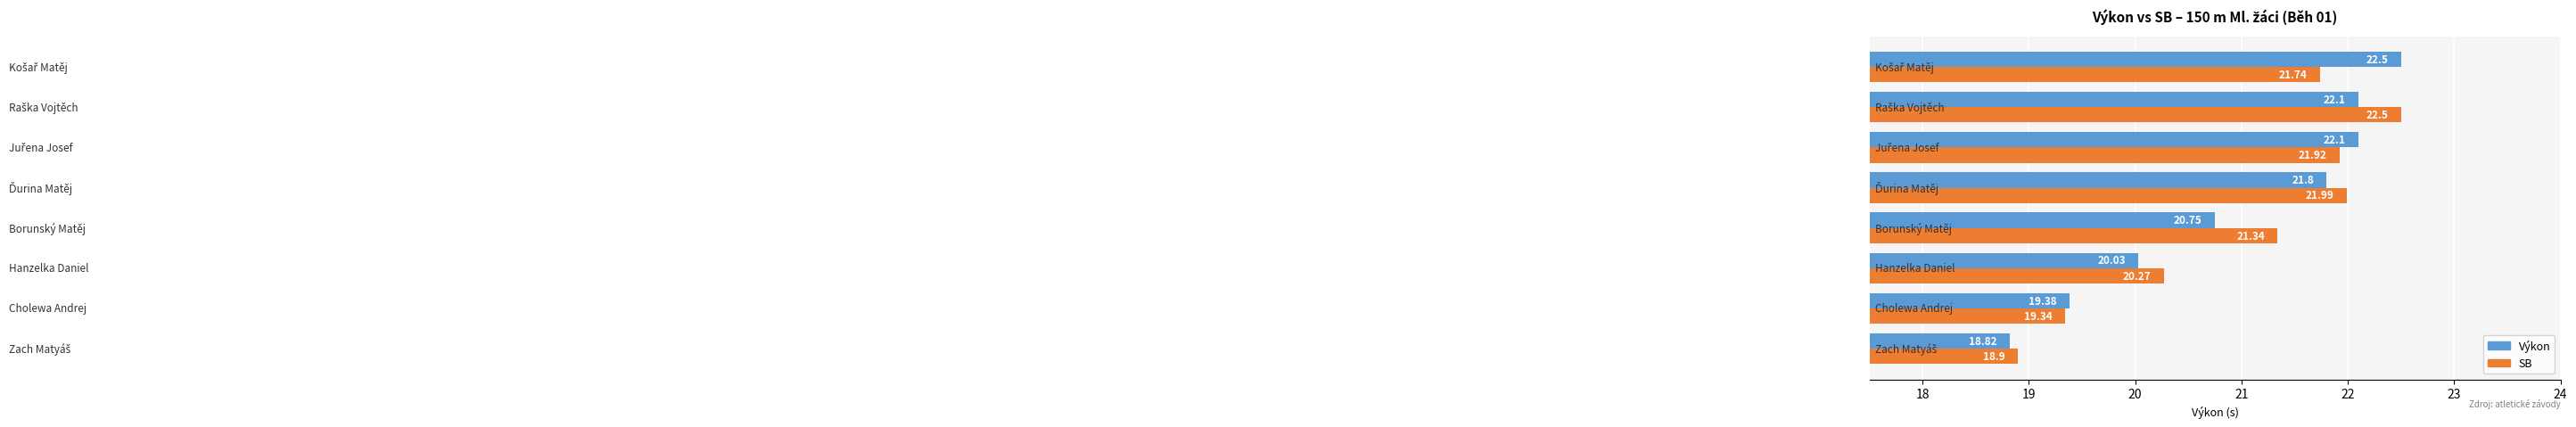

At how many categories does at least one series exceed 19?

7